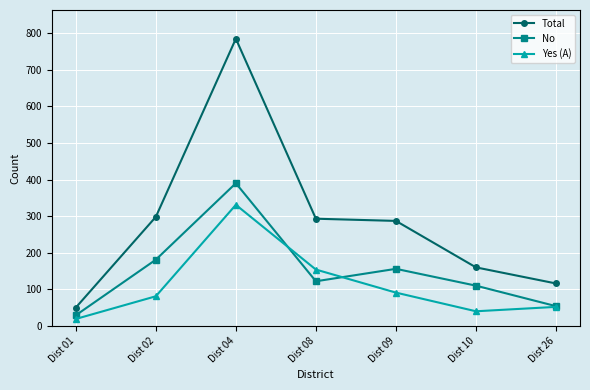

True or false: Yes (A) and No cross at least once.

True